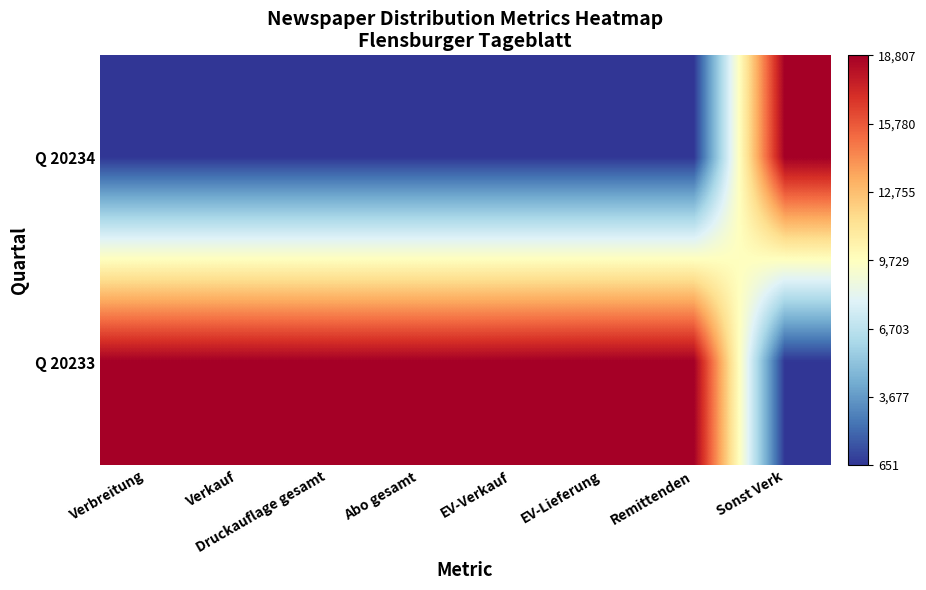

Reading right to left, extract all data points from this chart.

Q 20234: Sonst Verk=1	Remittenden=0	EV-Lieferung=0	EV-Verkauf=0	Abo gesamt=0	Druckauflage gesamt=0	Verkauf=0	Verbreitung=0
Q 20233: Sonst Verk=0	Remittenden=1	EV-Lieferung=1	EV-Verkauf=1	Abo gesamt=1	Druckauflage gesamt=1	Verkauf=1	Verbreitung=1